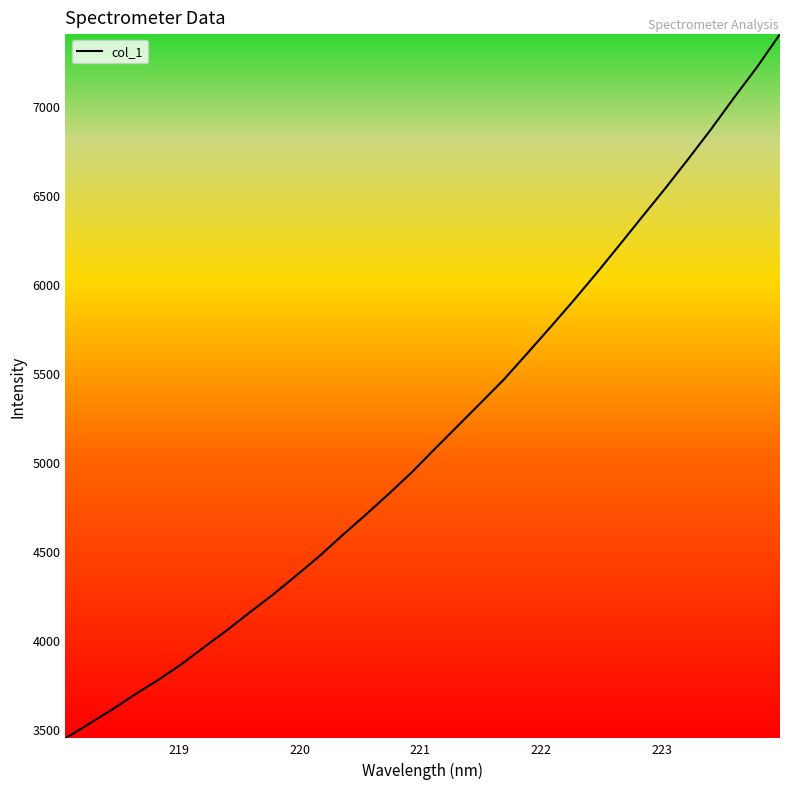

What is the difference between the maximum and minimum values?

3958.7